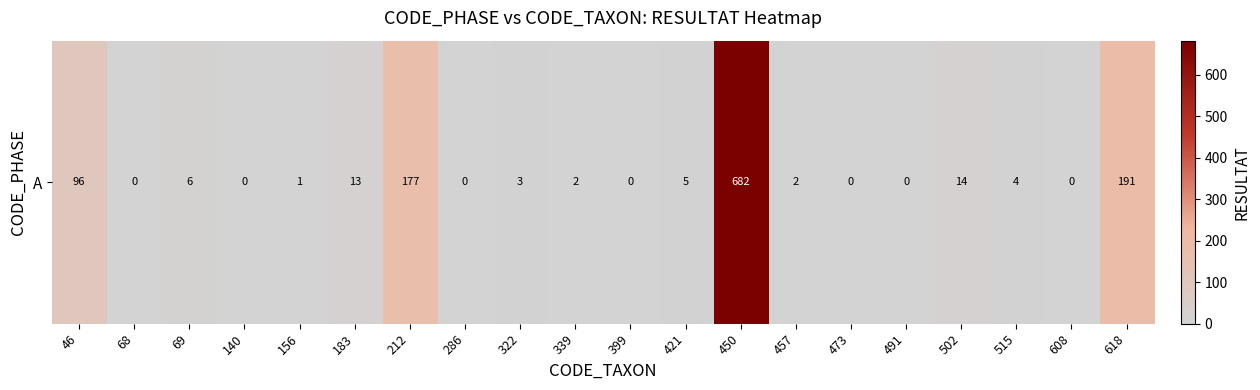

How many data points are less than 3?

10